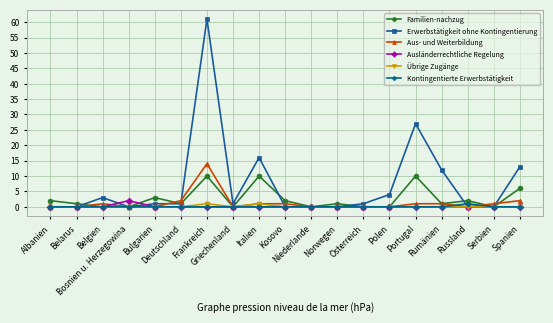

Which series has the largest range (max minus min)?

Erwerbstätigkeit ohne Kontingentierung